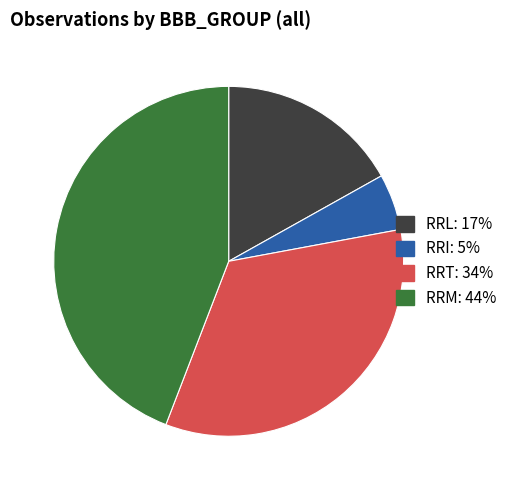

Is there any slice that represents more than half of the pie?

No